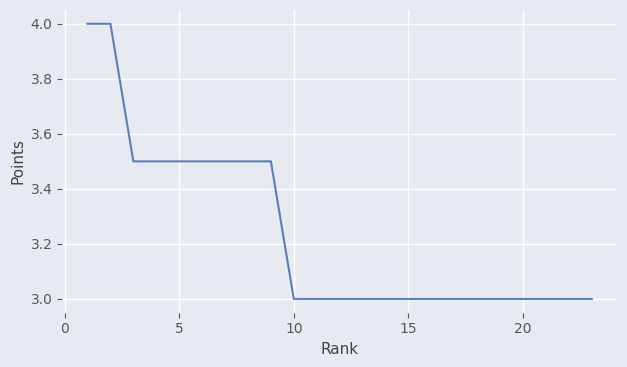

Count the number of categories in the chart.

23